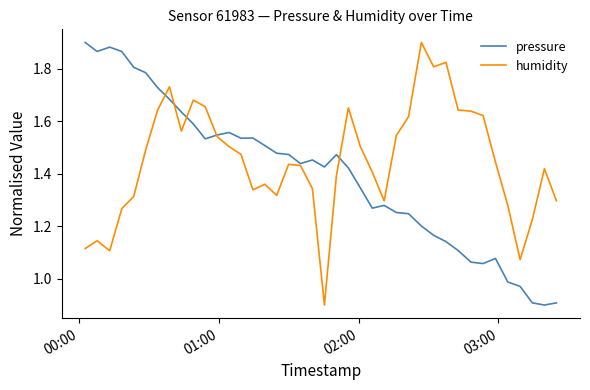

Which series has the largest total across all categories?

humidity